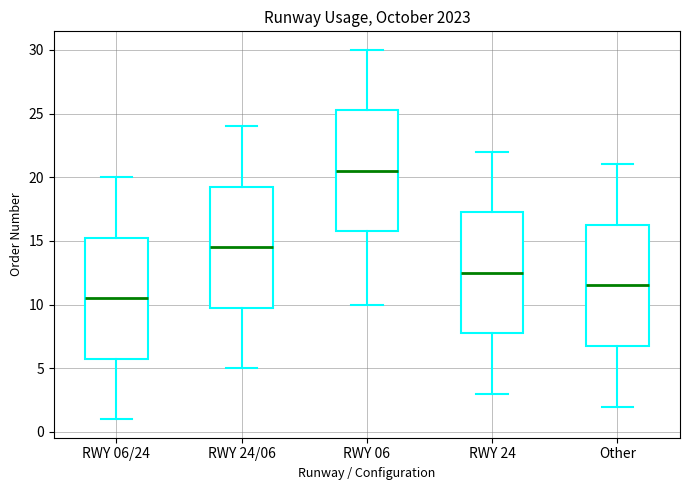

Reading left to right, transcribe this box plot: for each box, give where its median line is, the range the box spans, and where its two whiskers end, as read against the y-axis. The values are not printed on the chart, so give them approximately, as read against the axis.

RWY 06/24: median 10.5, box 6.0 to 15.5, whiskers 1.0 to 20.0
RWY 24/06: median 14.5, box 10.0 to 19.5, whiskers 5.0 to 24.0
RWY 06: median 20.5, box 16.0 to 25.5, whiskers 10.0 to 30.0
RWY 24: median 12.5, box 8.0 to 17.5, whiskers 3.0 to 22.0
Other: median 11.5, box 7.0 to 16.5, whiskers 2.0 to 21.0